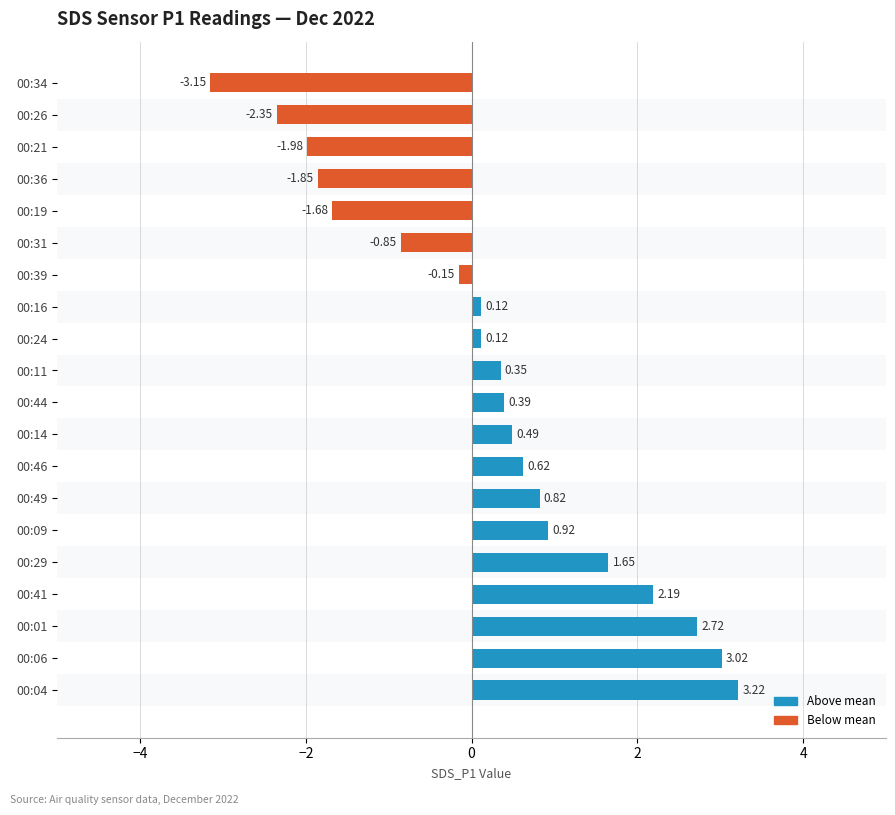

Is it true that the value at 00:21 is 11.0?

False